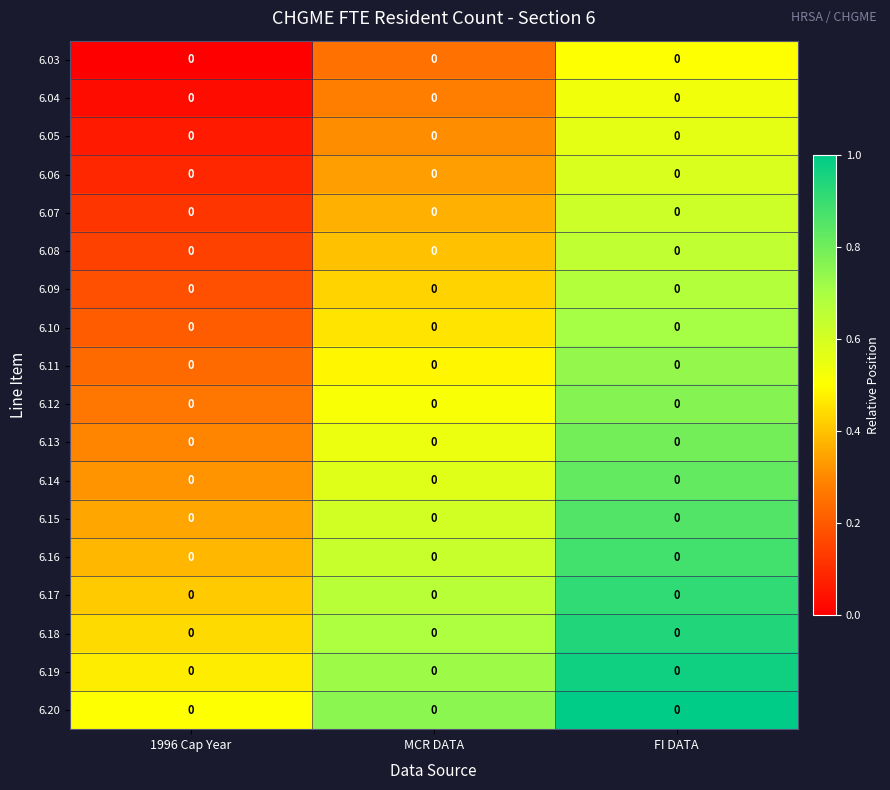

Which label corresponds to the smallest value in the chart?

1996 Cap Year